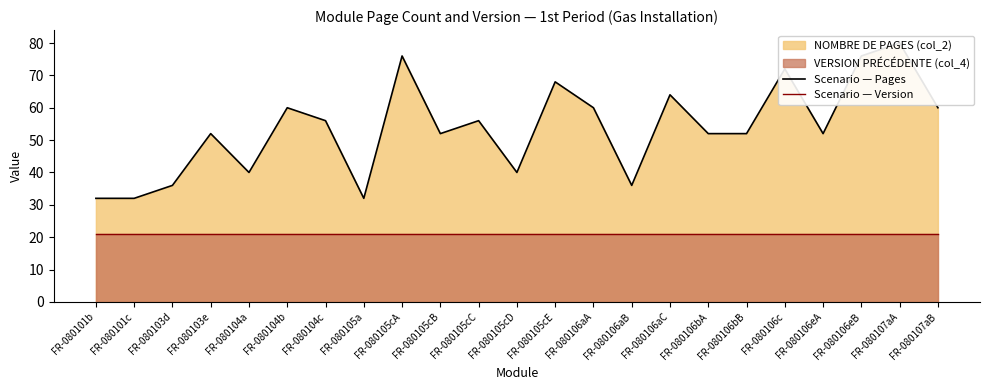

True or false: Scenario — Pages and Scenario — Version cross at least once.

False